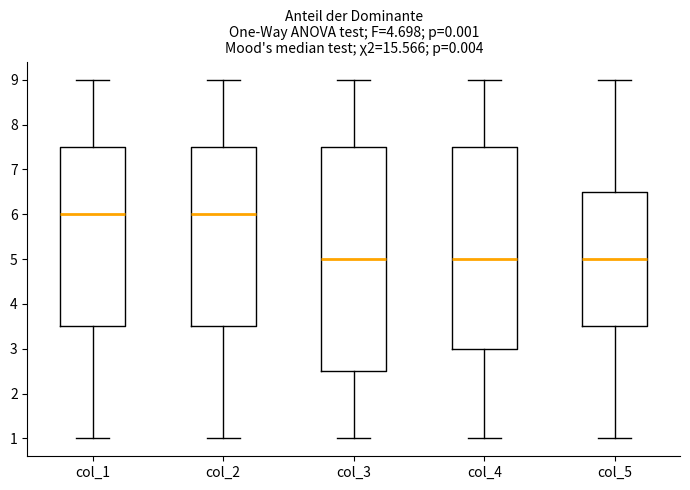

Which box is the tallest, from its lower edge to its upper edge?

col_3